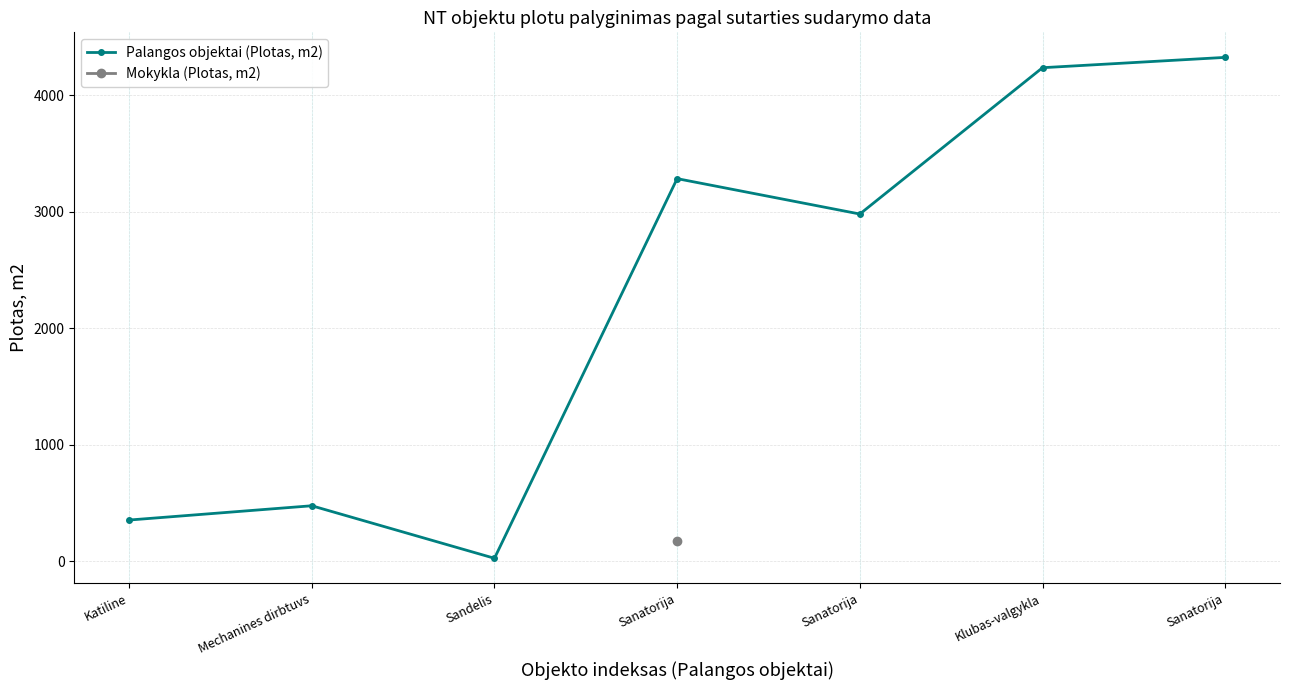

True or false: the data has more than 1 interior local peaks.

True